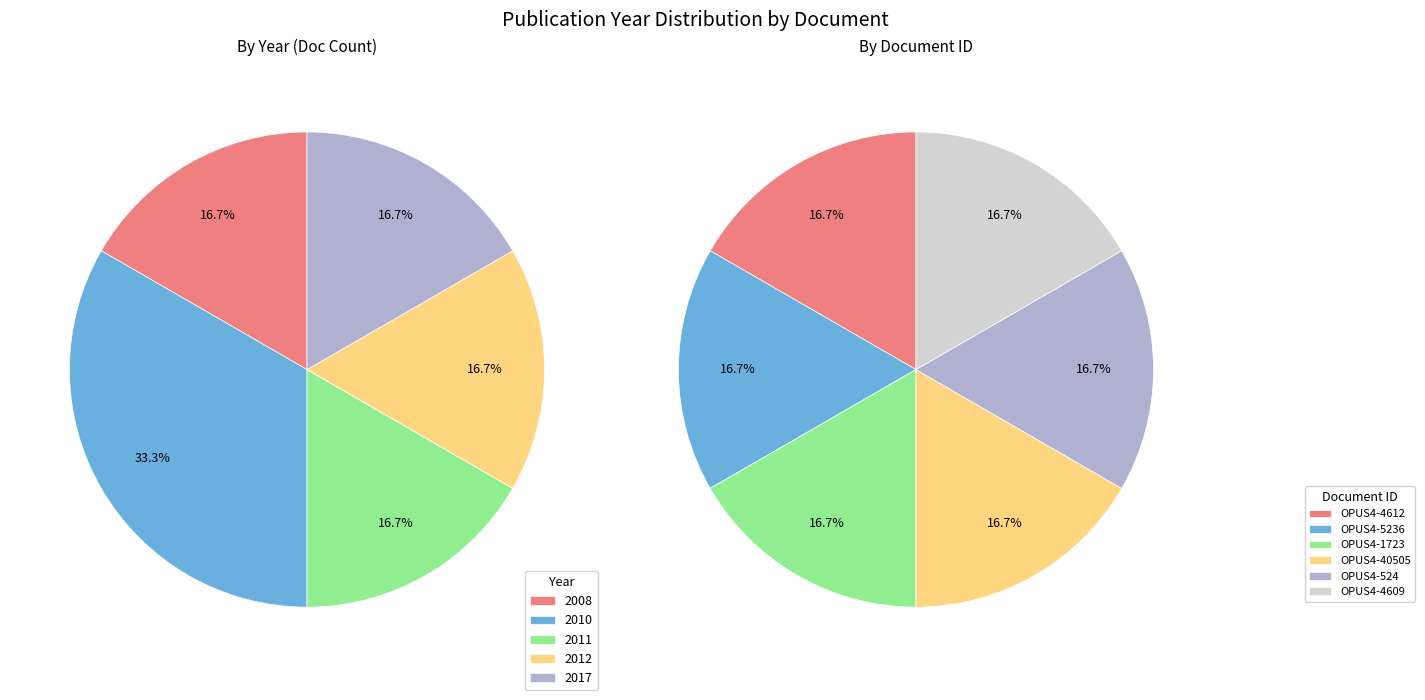

What percentage is the OPUS4-1723 slice, to the nearest percent?

17%